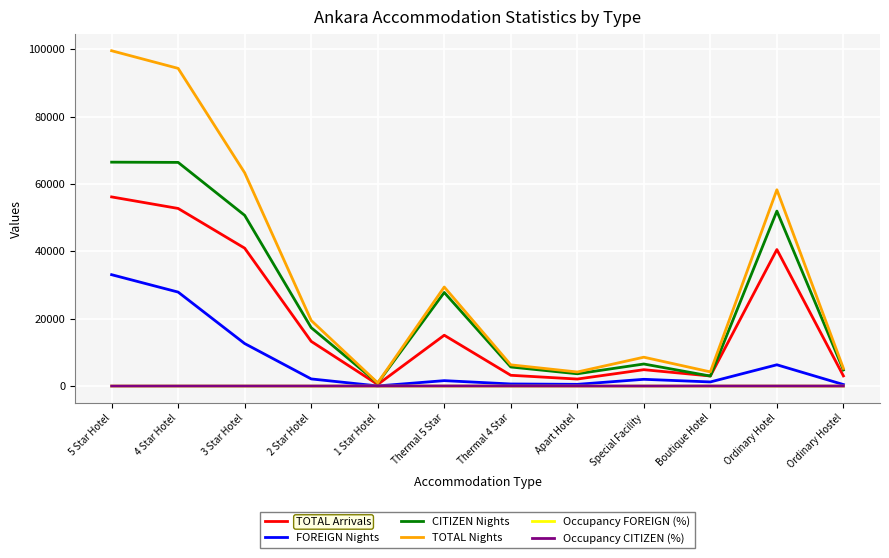

At how many categories does at least one series exceed 99314?

1